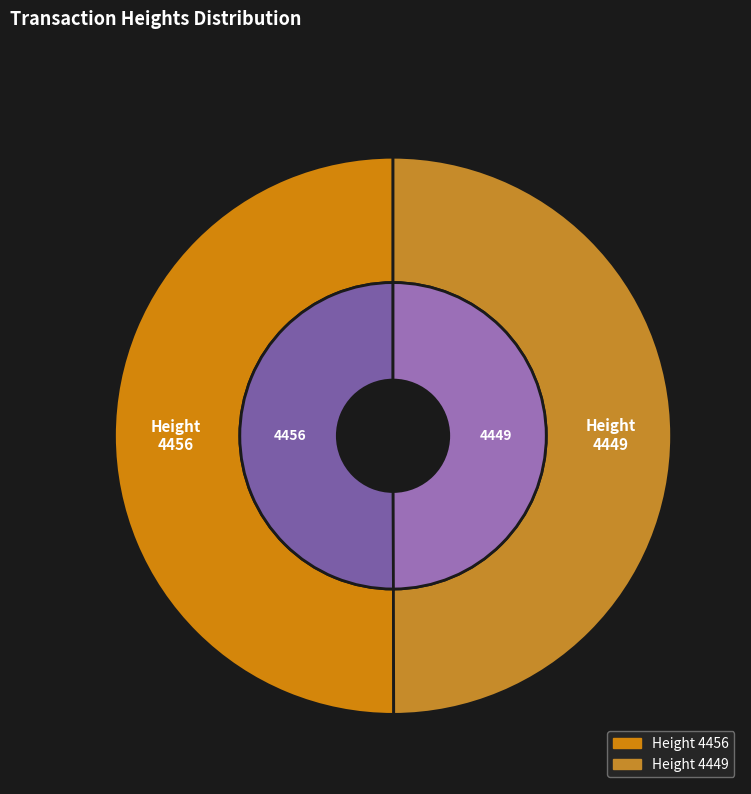

True or false: 4456 accounts for 50% of the total.

True